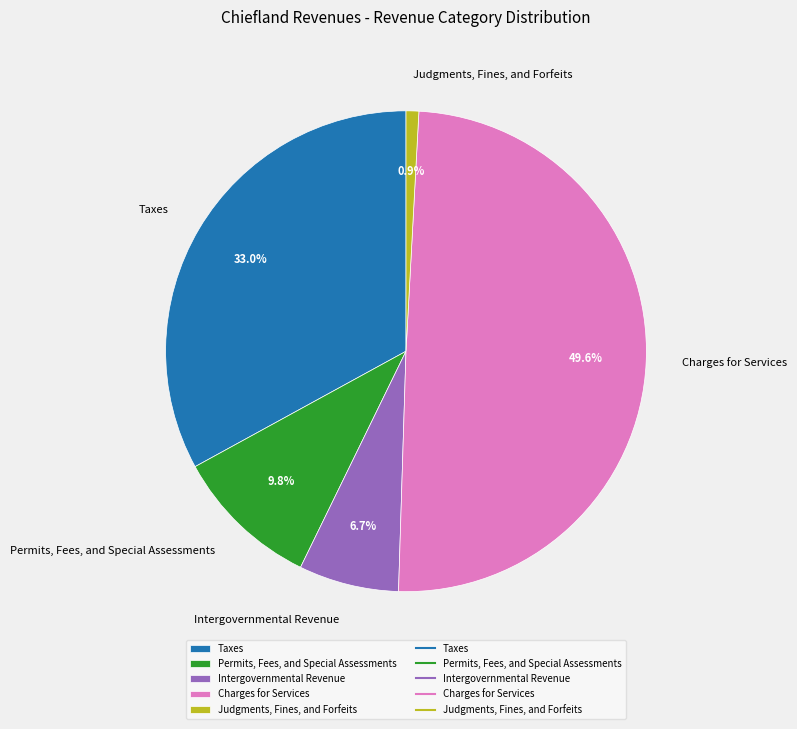

The Charges for Services slice represents 65% of the pie. True or false?

False